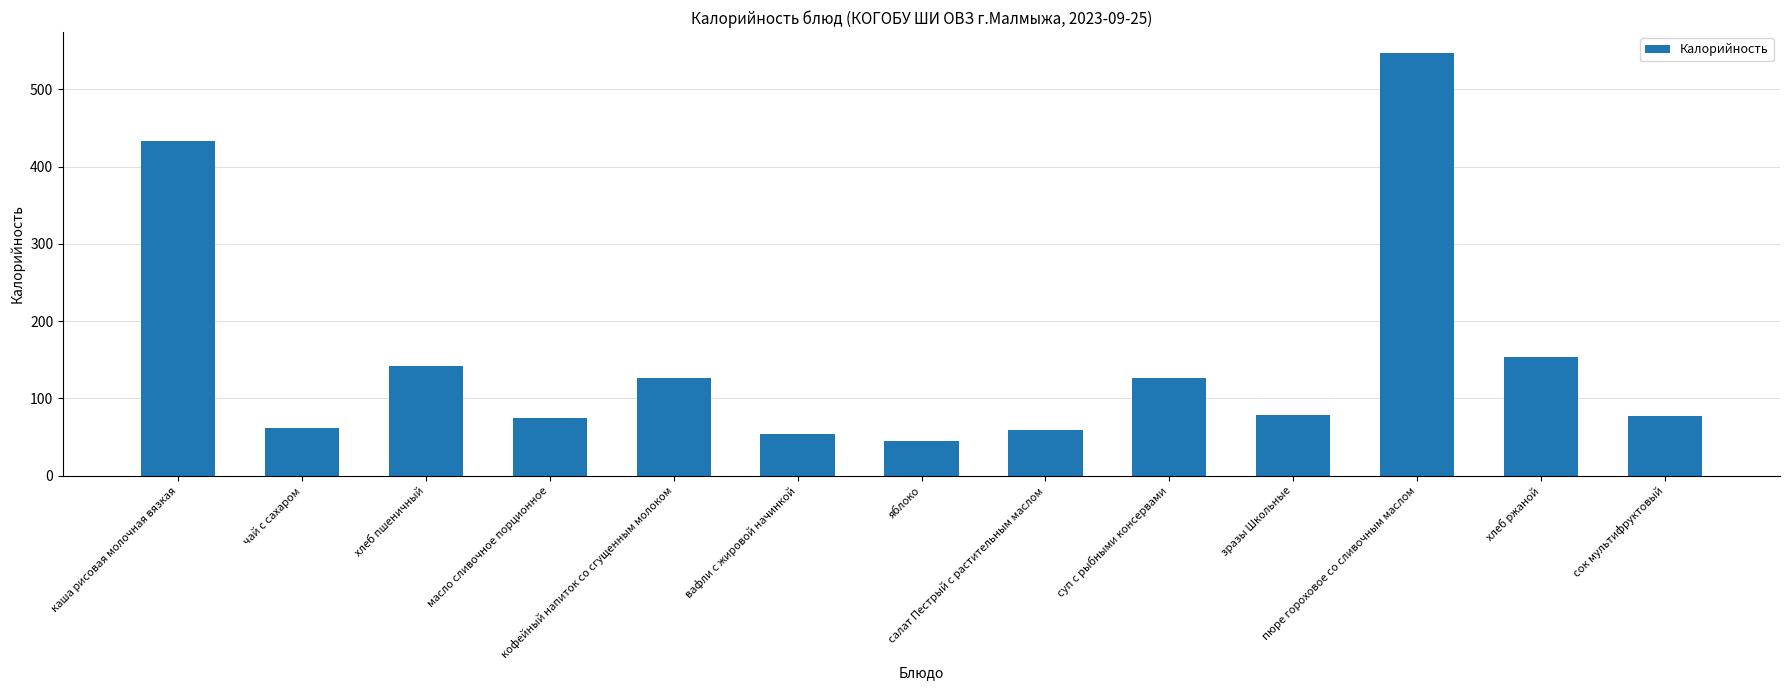

At which label does the data first exceed 78?

каша рисовая молочная вязкая